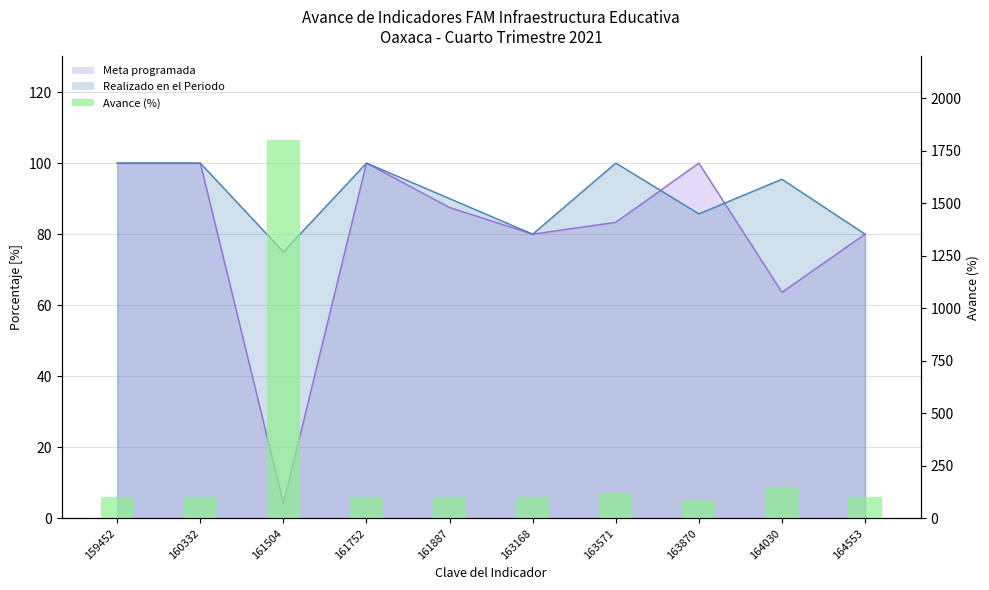

List the labels in order of value, smallest first.

163870, 159452, 160332, 161752, 163168, 164553, 161887, 163571, 164030, 161504